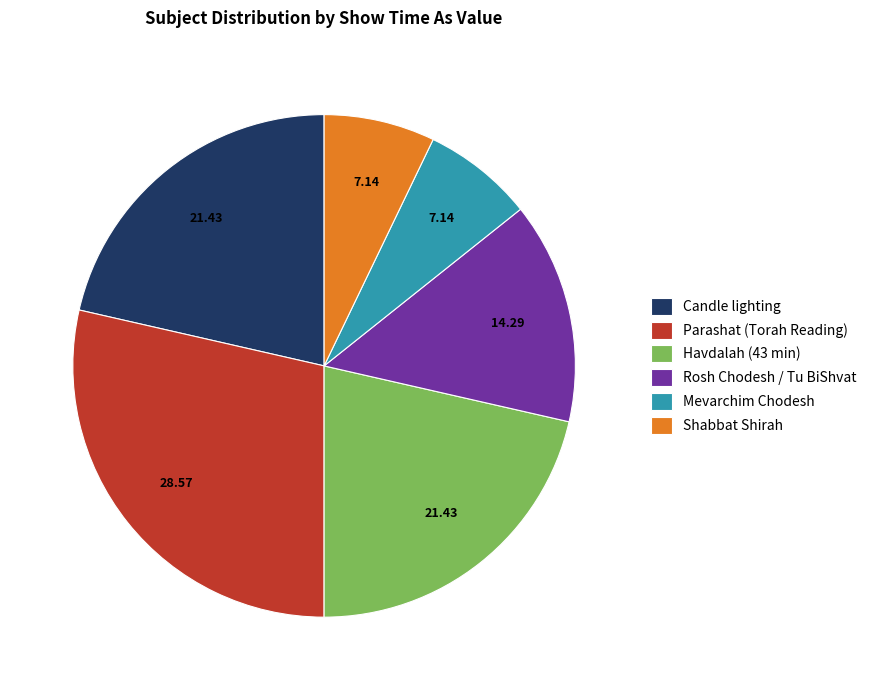

Combined, do Rosh Chodesh / Tu BiShvat and Mevarchim Chodesh account for over 50%?

No